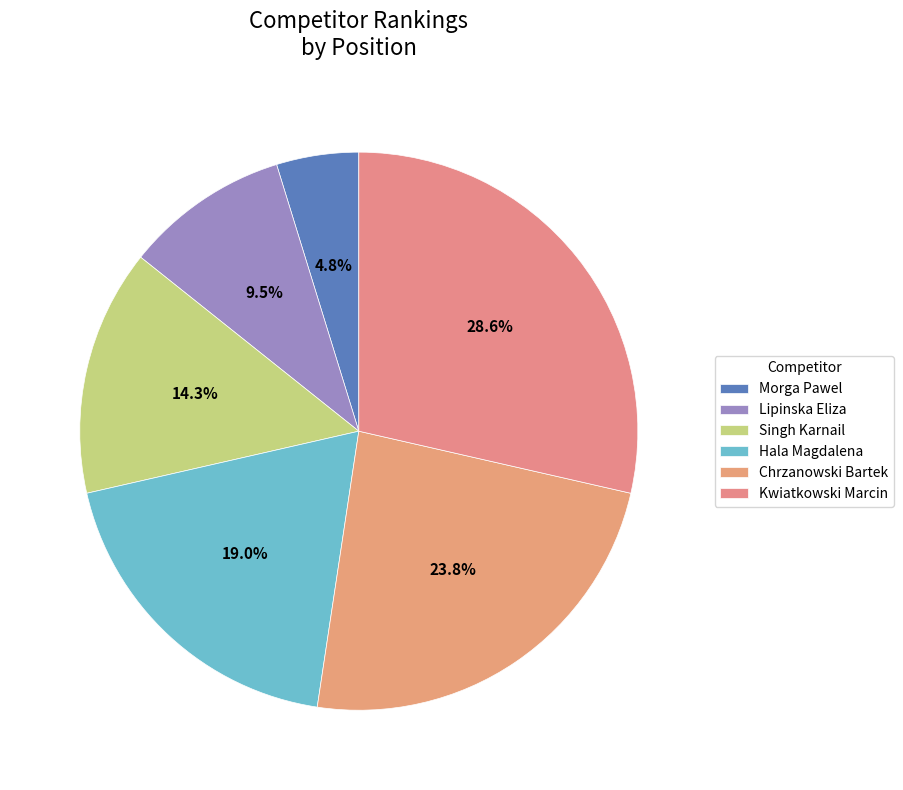

Does Kwiatkowski Marcin account for over 50% of the chart?

No